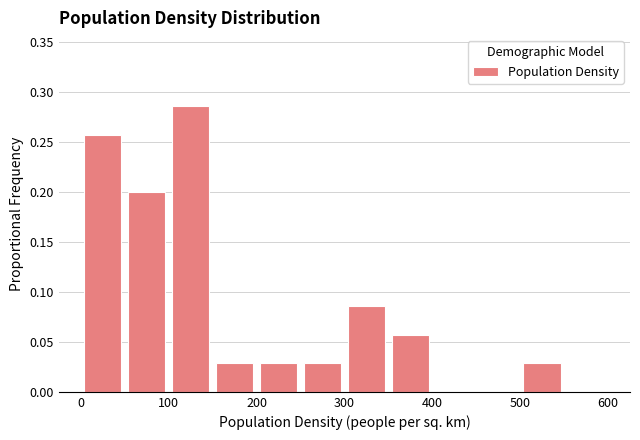

Which range on the x-axis has the tallest bar?

100 to 150